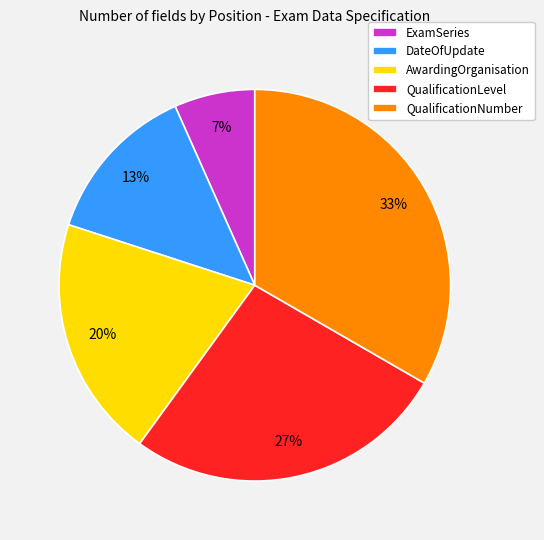

True or false: DateOfUpdate accounts for 13% of the total.

True